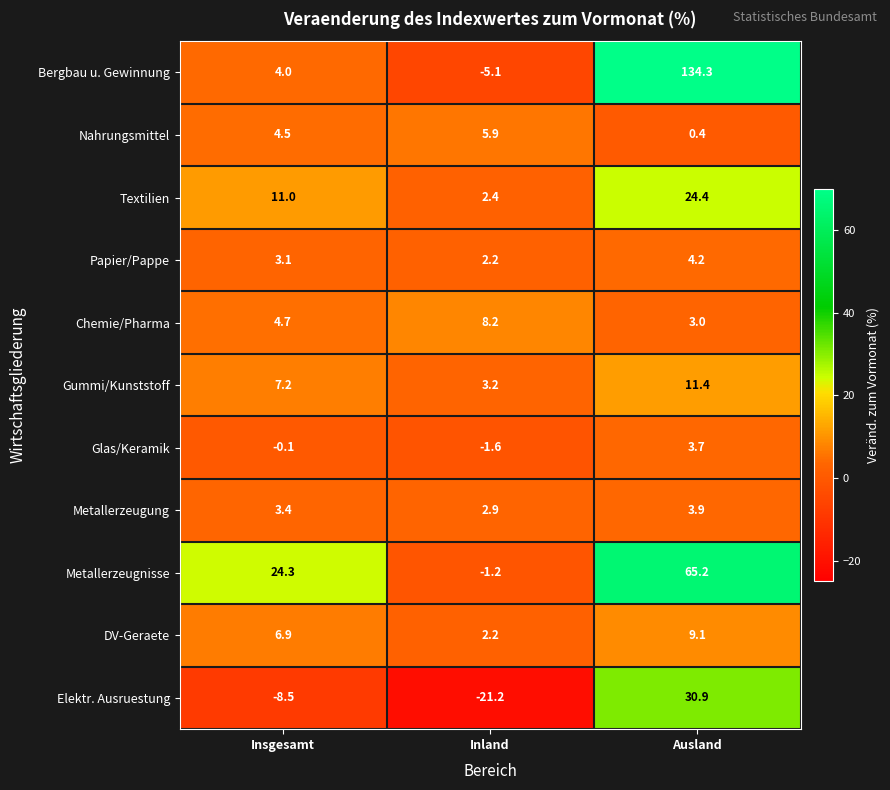

At which label is Metallerzeugung closest to 3?

Inland